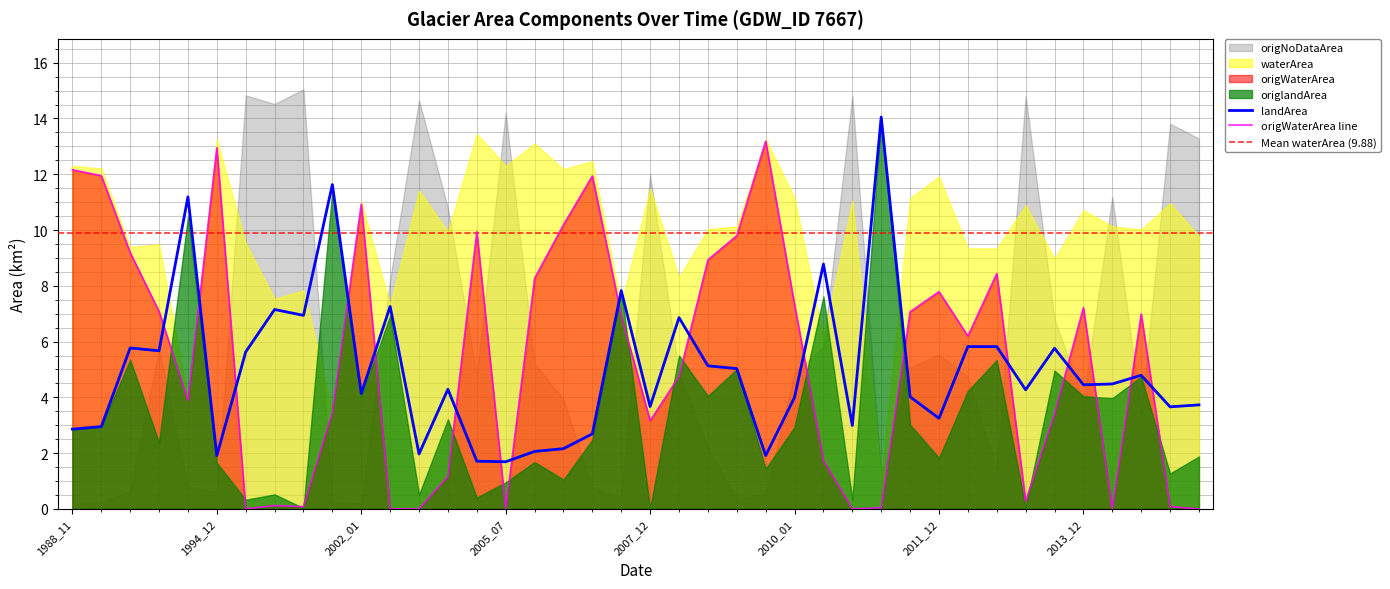

What is the difference between the landArea values at 2007_12 and 1994_12?

1.8